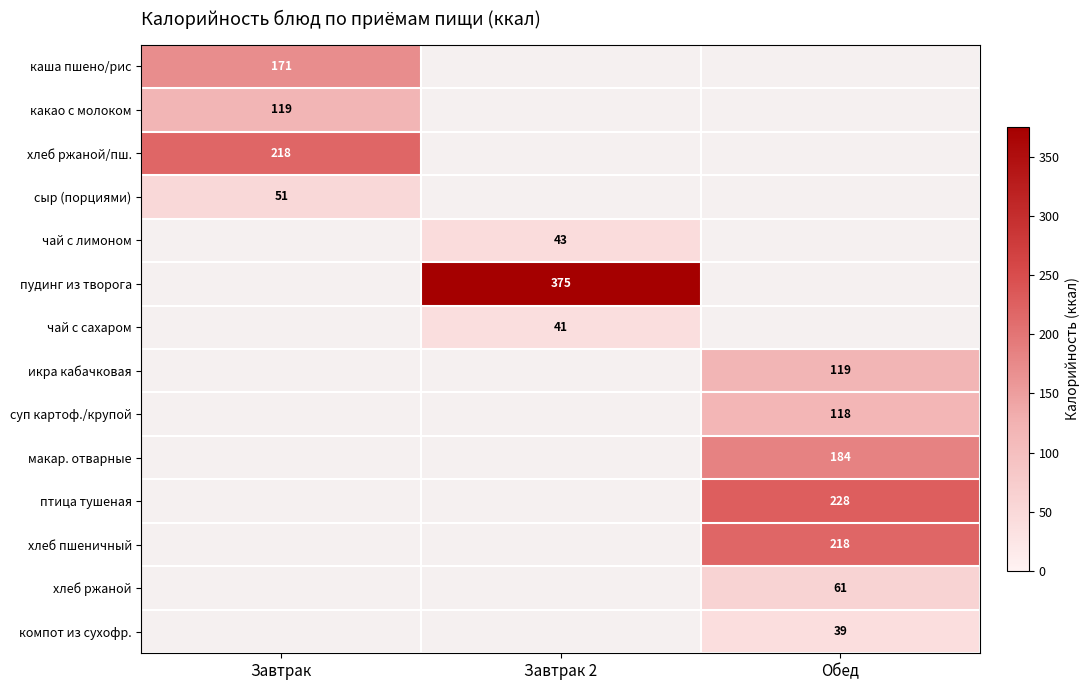

Is it true that суп картоф./крупой equals 166 at Обед?

False